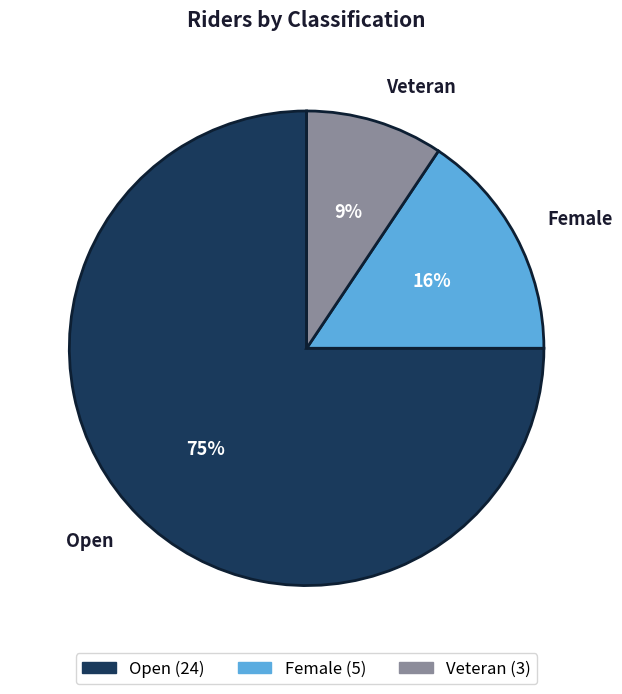

Rank the categories by value from lowest to highest.

Veteran, Female, Open